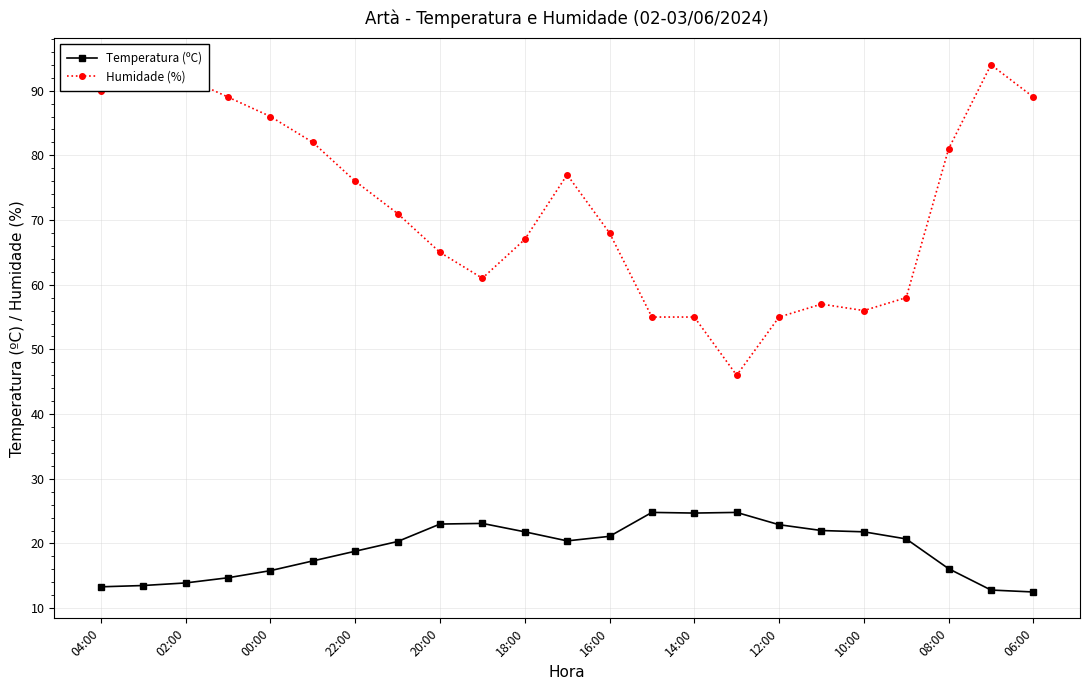

Which series has the largest total across all categories?

Humidade (%)